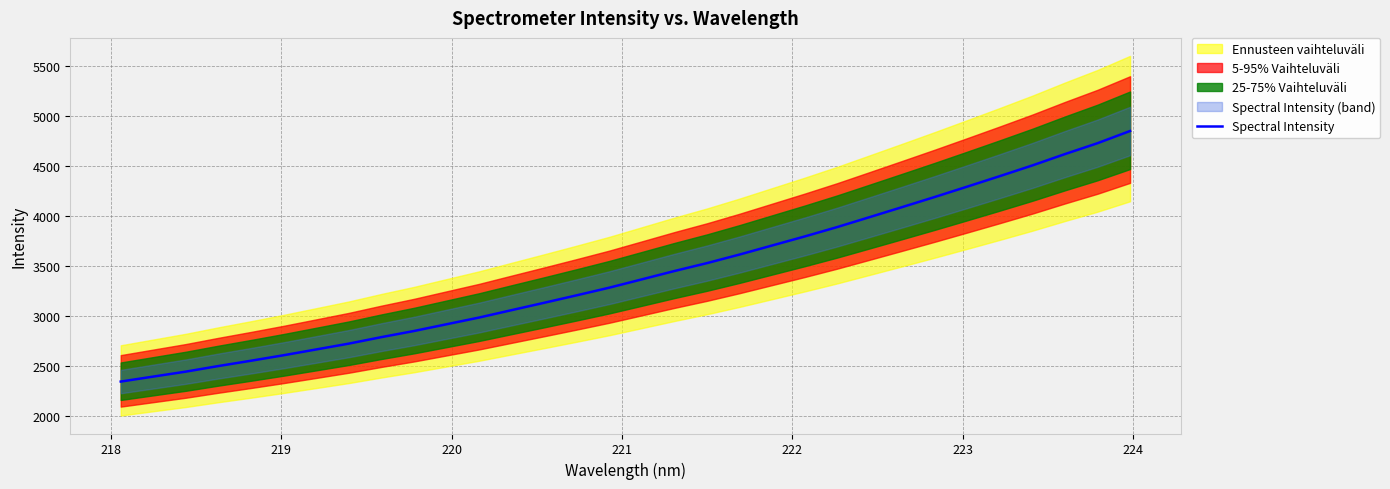

How many values are below 3366?

16